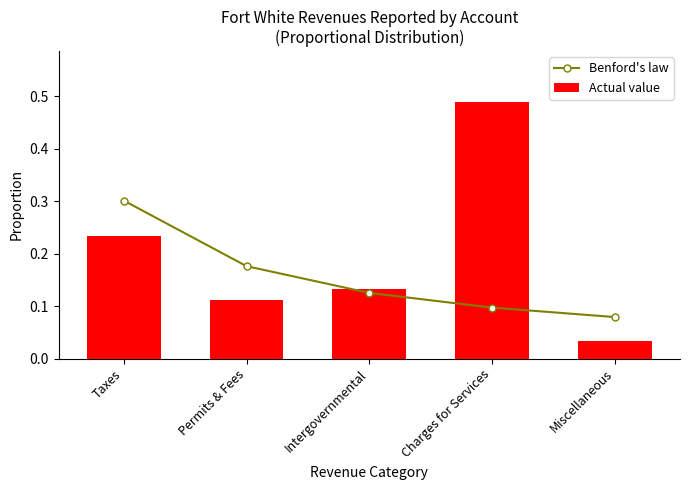

Are the bars grouped side by side (vs. stacked)?

Yes